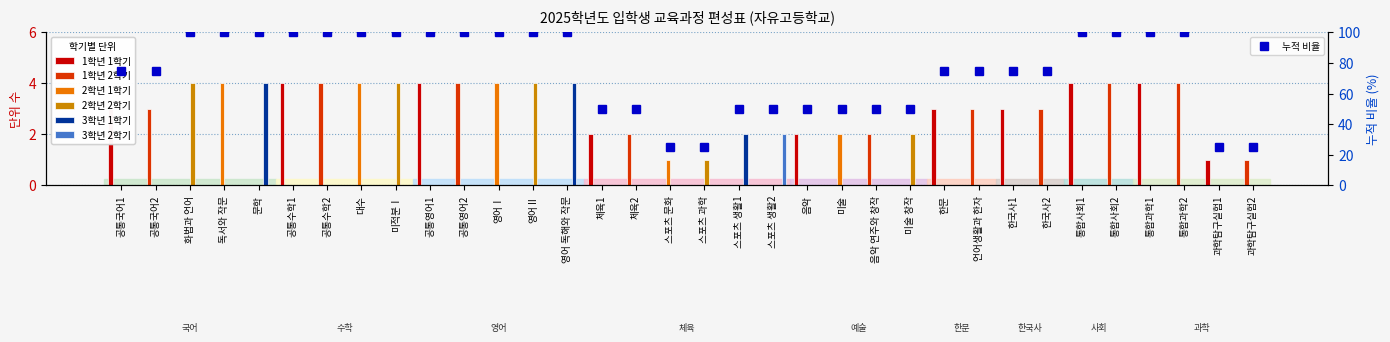

What is the minimum value for 누적 비율?

25